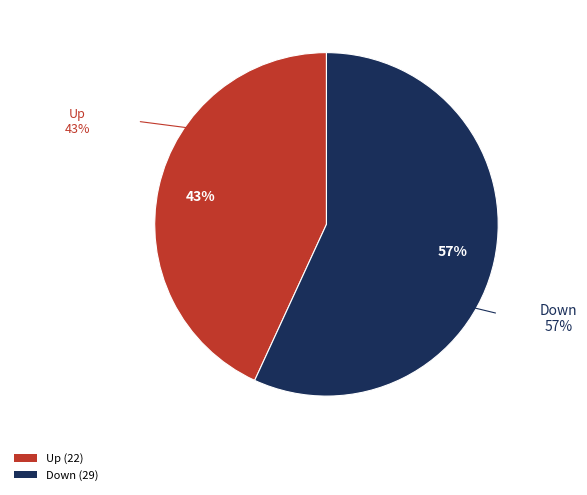

To the nearest percent, what is the difference between the largest and smallest slice percentages?

14%